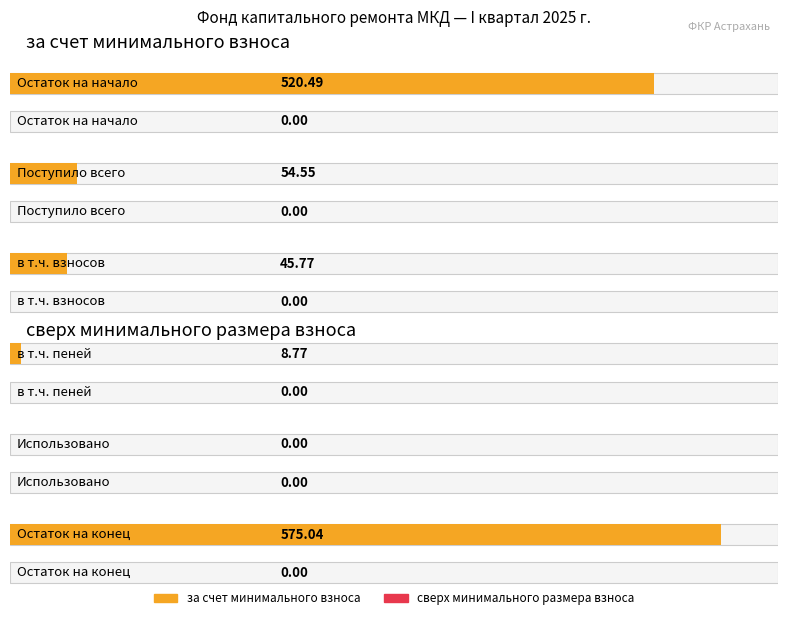

Where is за счет минимального взноса nearest to the value 287?

Поступило всего